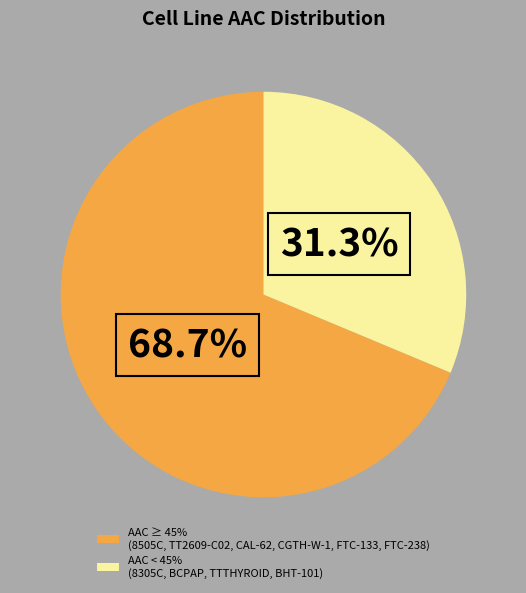

Which category has the biggest portion of the pie?

AAC ≥ 45% (8505C, TT2609-C02, CAL-62, CGTH-W-1, FTC-133, FTC-238)